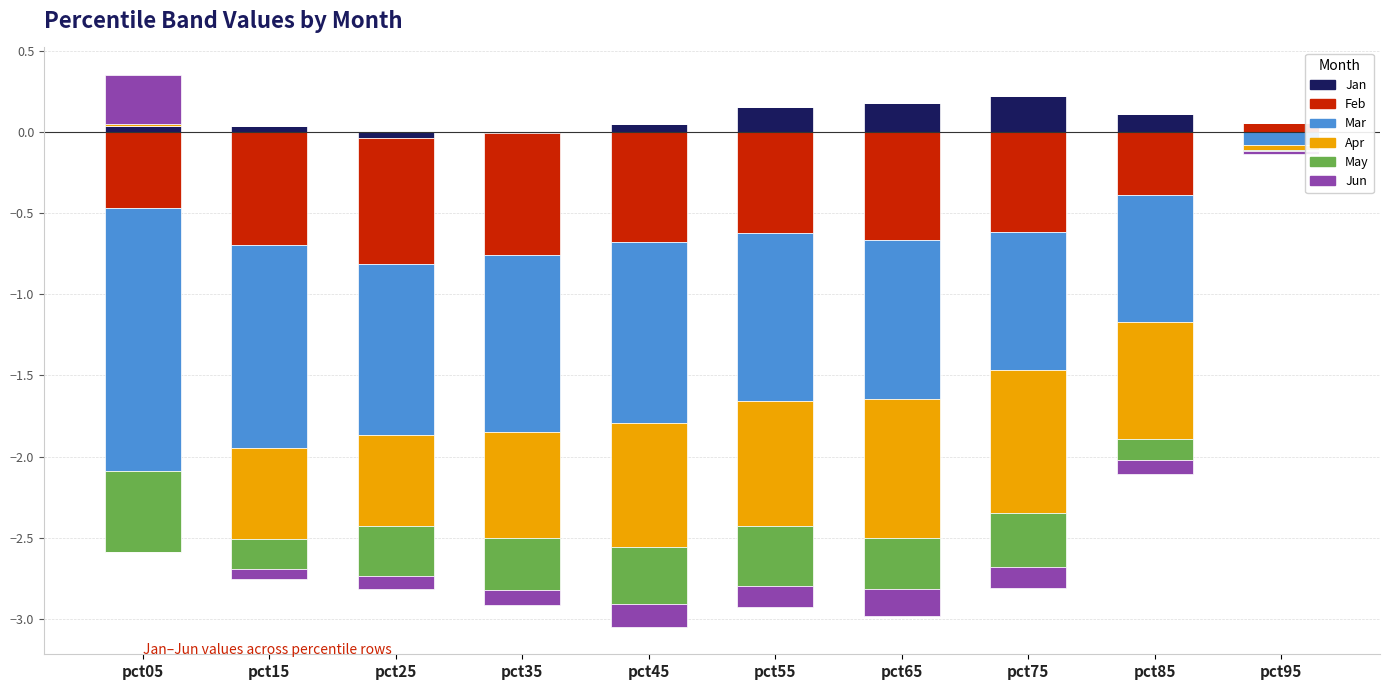

List the series in order of their peak value, highest first.

Jun, Jan, Feb, Apr, Mar, May